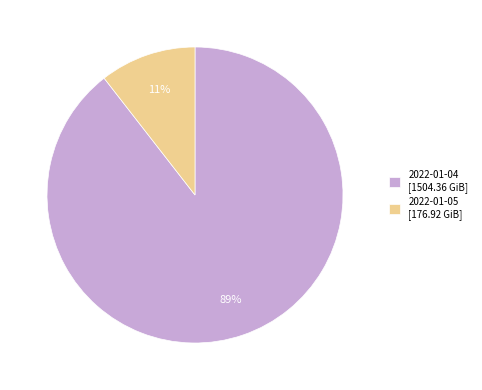

Is it true that 2022-01-04 is 89% of the pie?

True